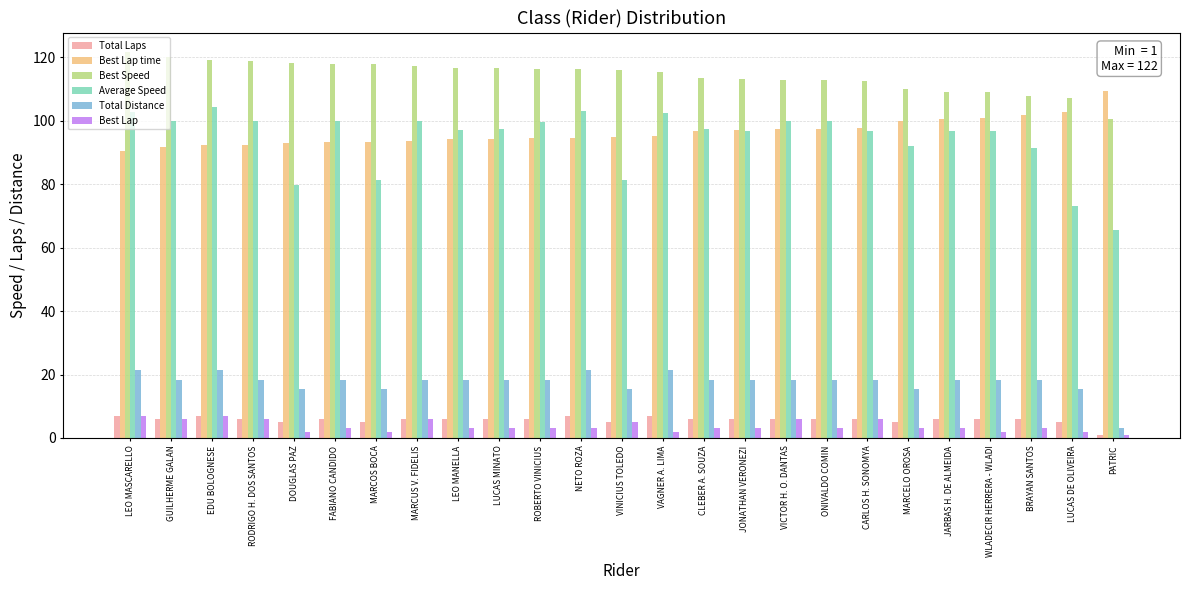

Which series has the largest range (max minus min)?

Average Speed